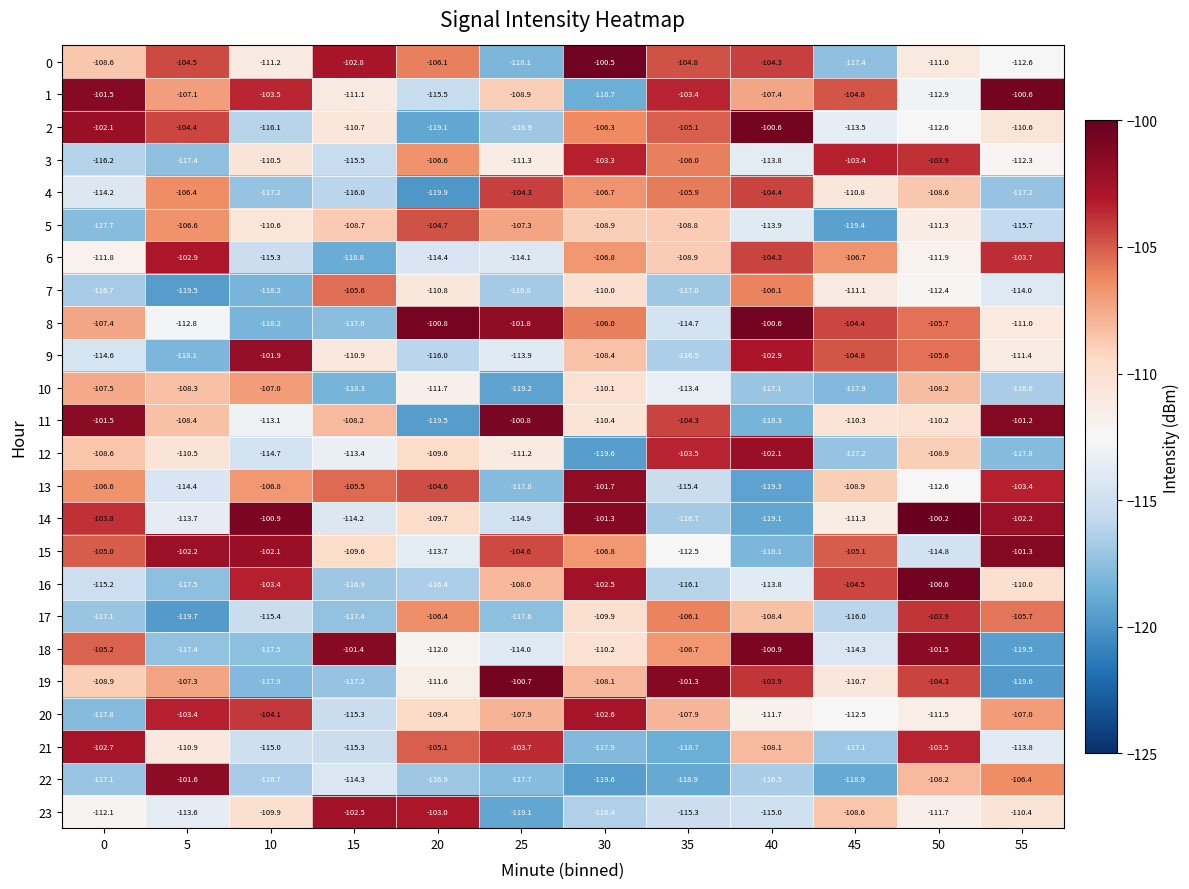

What is the maximum value shown in the chart?

-100.2